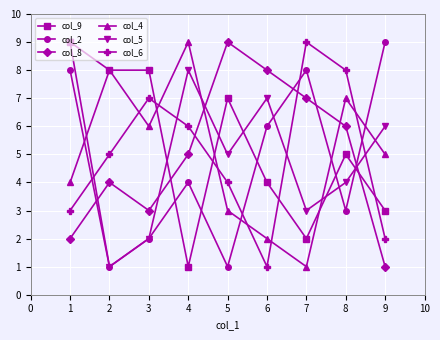

Which series has the largest total across all categories?

col_9